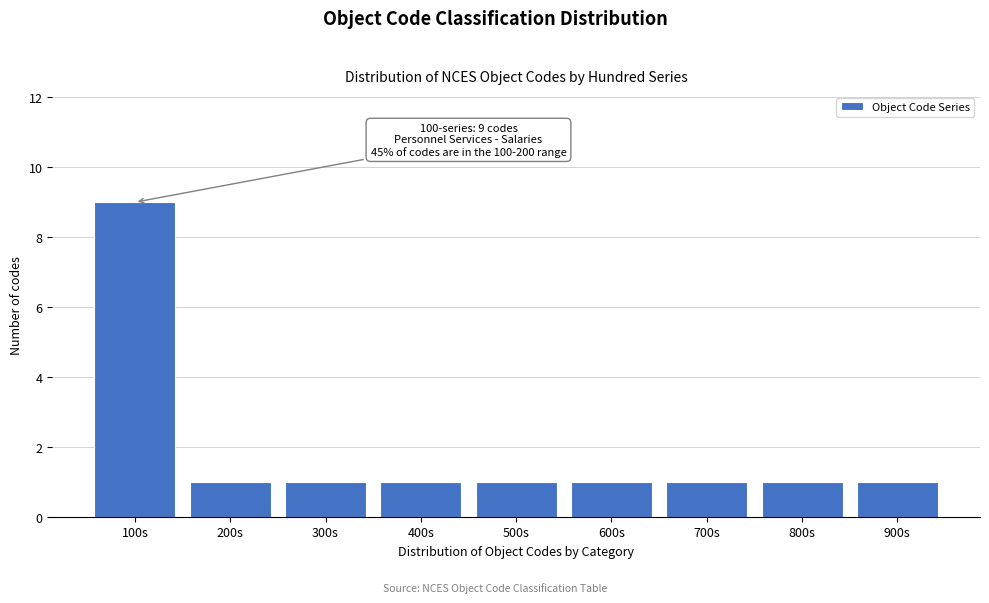

Reading right to left, list all the values displayed in this chart.

1	1	1	1	1	1	1	1	9